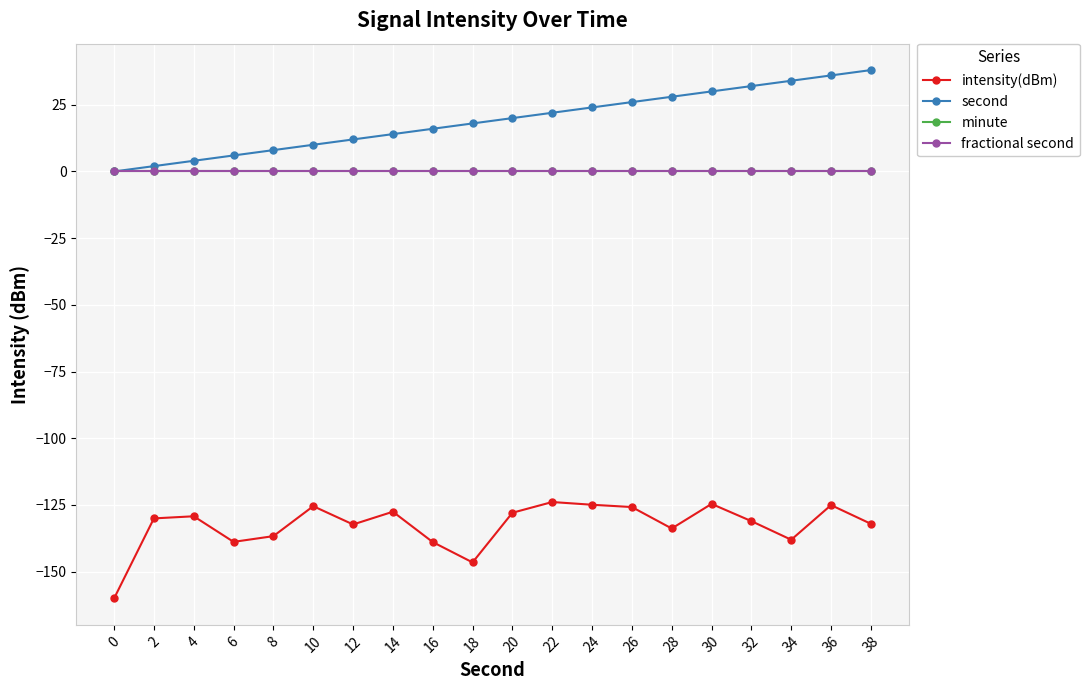

True or false: intensity(dBm) has more than 2 interior local peaks.

True